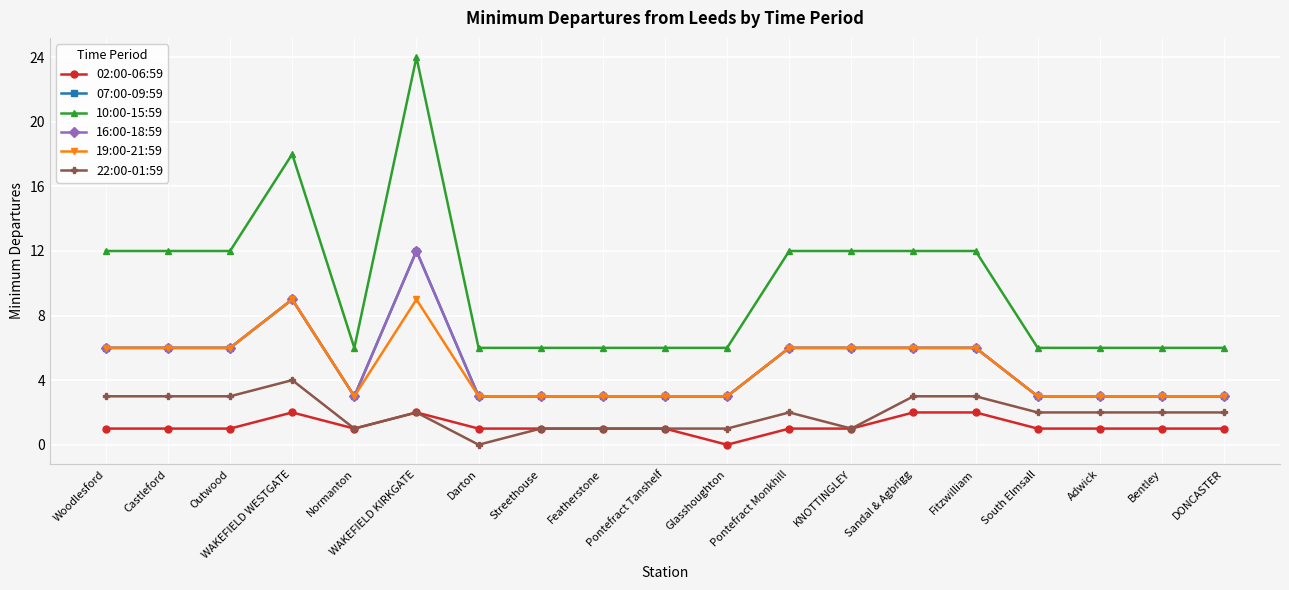

Read the 19:00-21:59 value at Normanton.

3